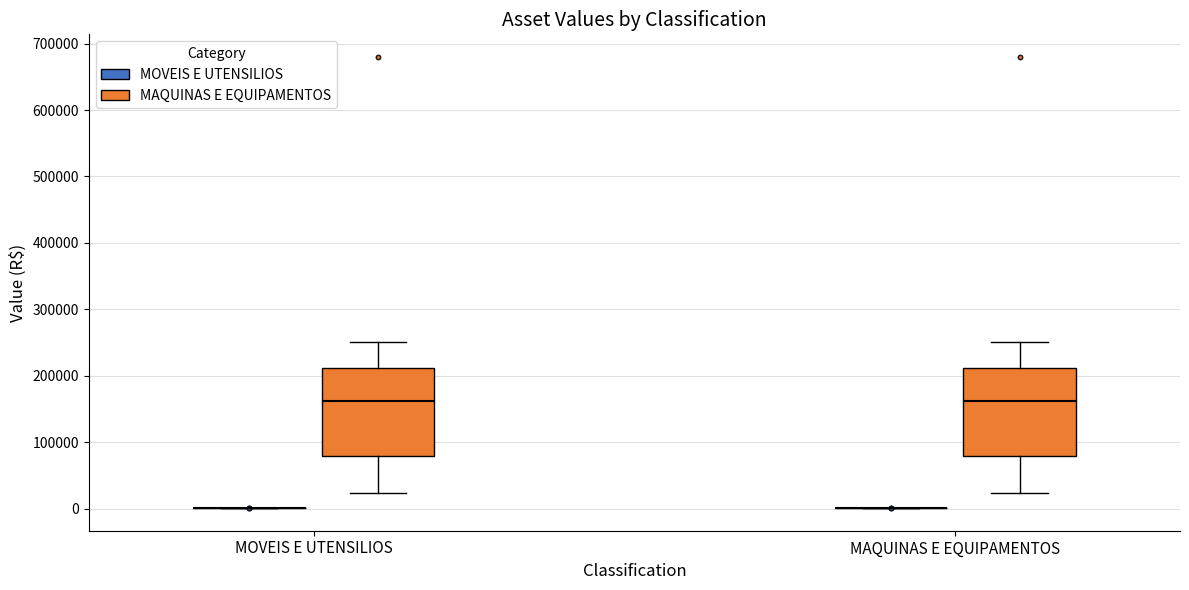

Reading left to right, read every box against the y-axis: the position of its median line, the range the box covers, and the ends of its whiskers. The values are not printed on the chart, so give them approximately, as read against the axis.

MOVEIS E UTENSILIOS (MOVEIS E UTENSILIOS): box collapsed to a line at 0, whiskers 0 to 0
MOVEIS E UTENSILIOS (MAQUINAS E EQUIPAMENTOS): median 160000, box 80000 to 210000, whiskers 20000 to 250000
MAQUINAS E EQUIPAMENTOS (MOVEIS E UTENSILIOS): box collapsed to a line at 0, whiskers 0 to 0
MAQUINAS E EQUIPAMENTOS (MAQUINAS E EQUIPAMENTOS): median 160000, box 80000 to 210000, whiskers 20000 to 250000